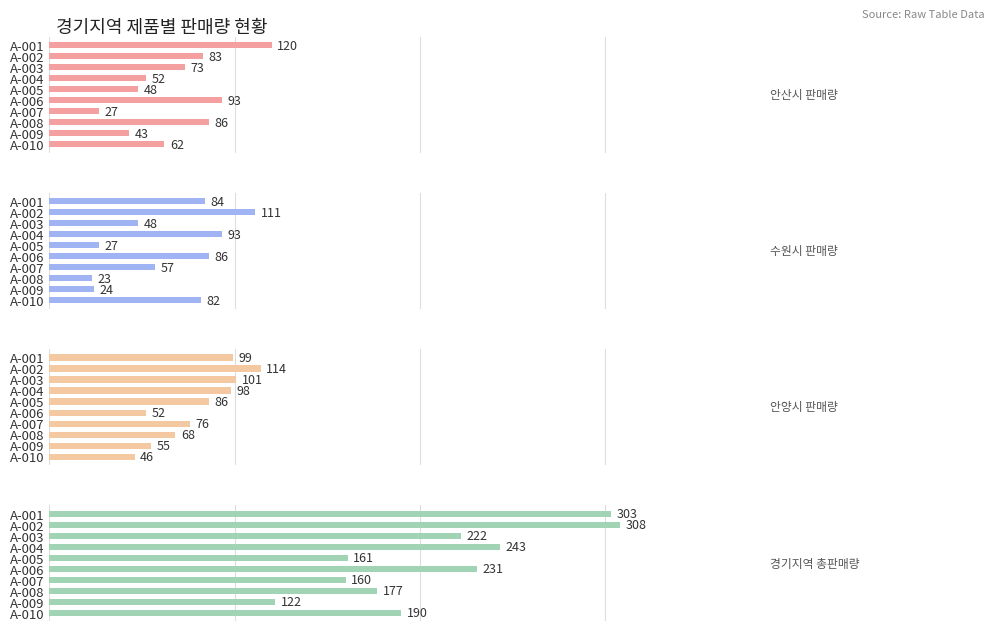

What is the total value across all series at A-010?

380